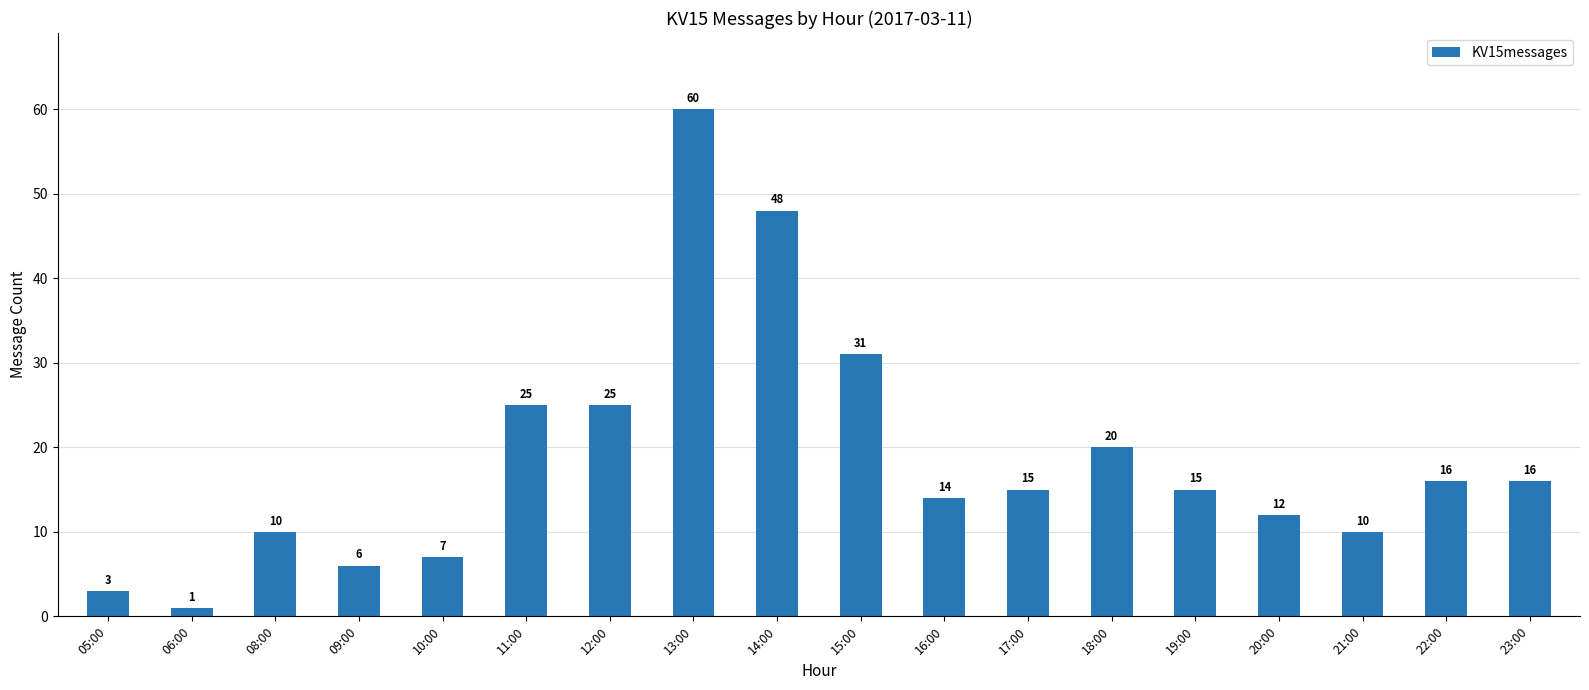

Where is the data nearest to the value 30?

15:00